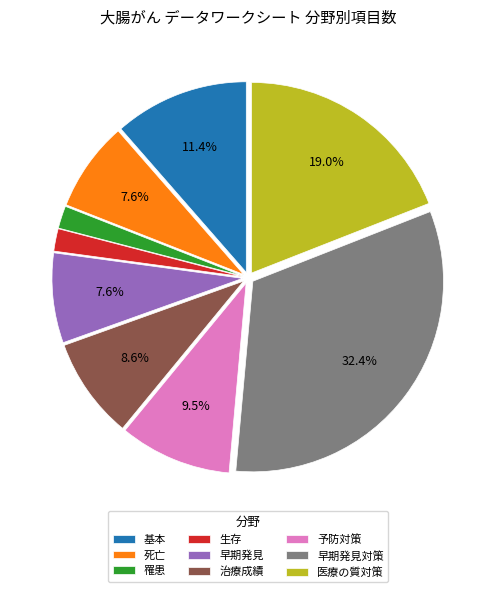

Is the sum of 早期発見 and 死亡 greater than half?

No